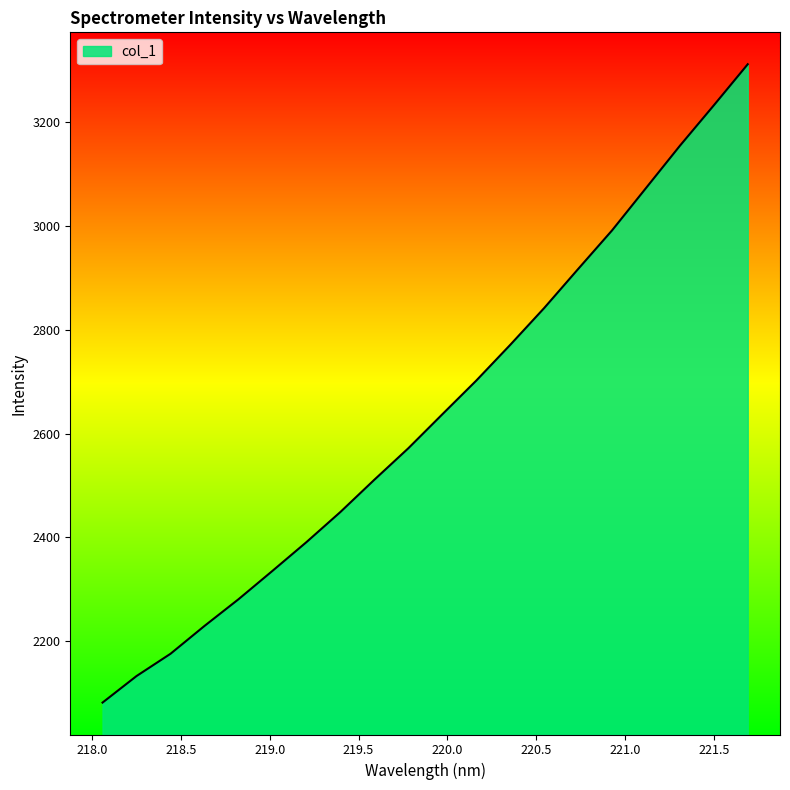

Count the number of categories in the chart.

20